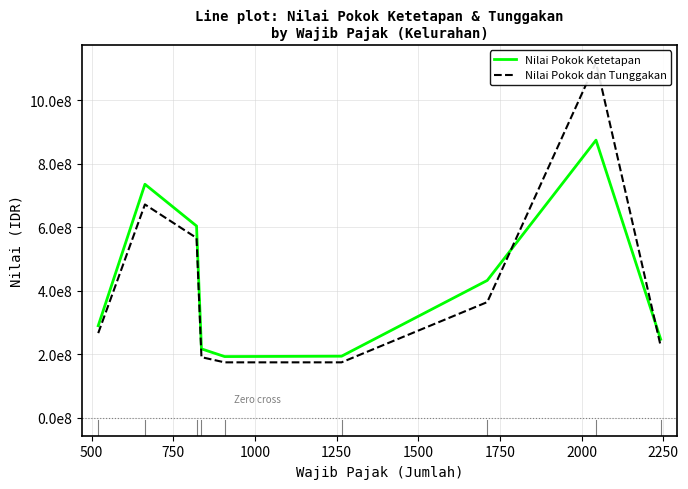

What is the average value of the Nilai Pokok dan Tunggakan series?

417523384